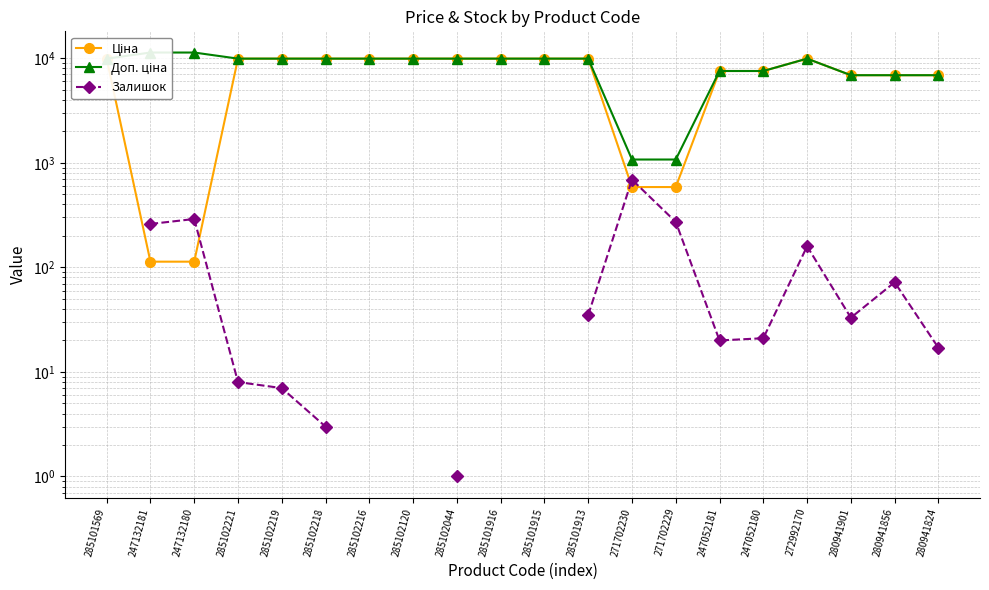

Which series has the largest range (max minus min)?

Доп. ціна